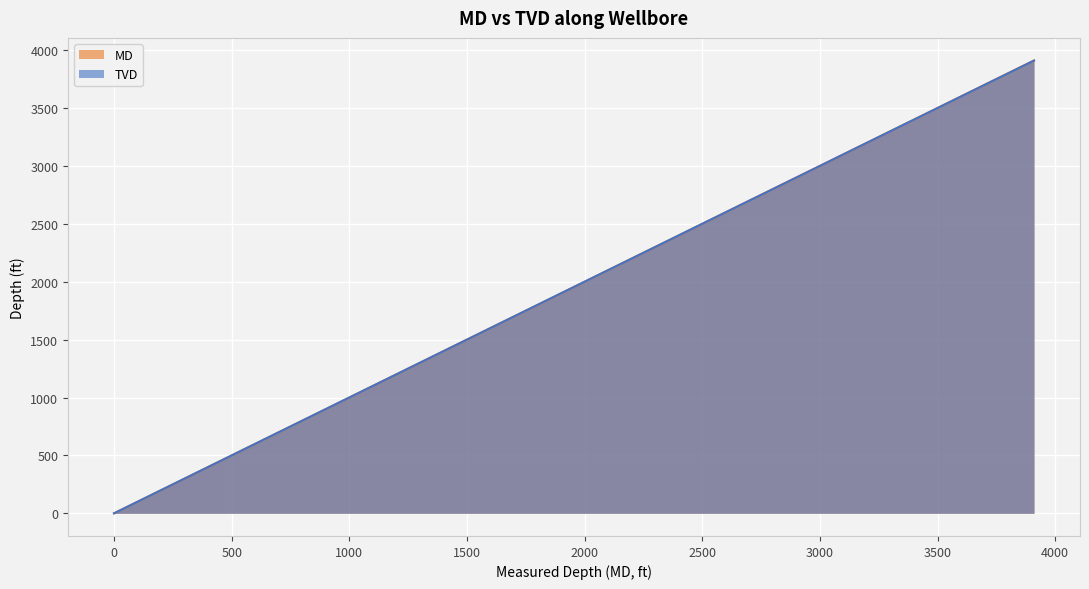

Which series has the widest spread of values?

MD